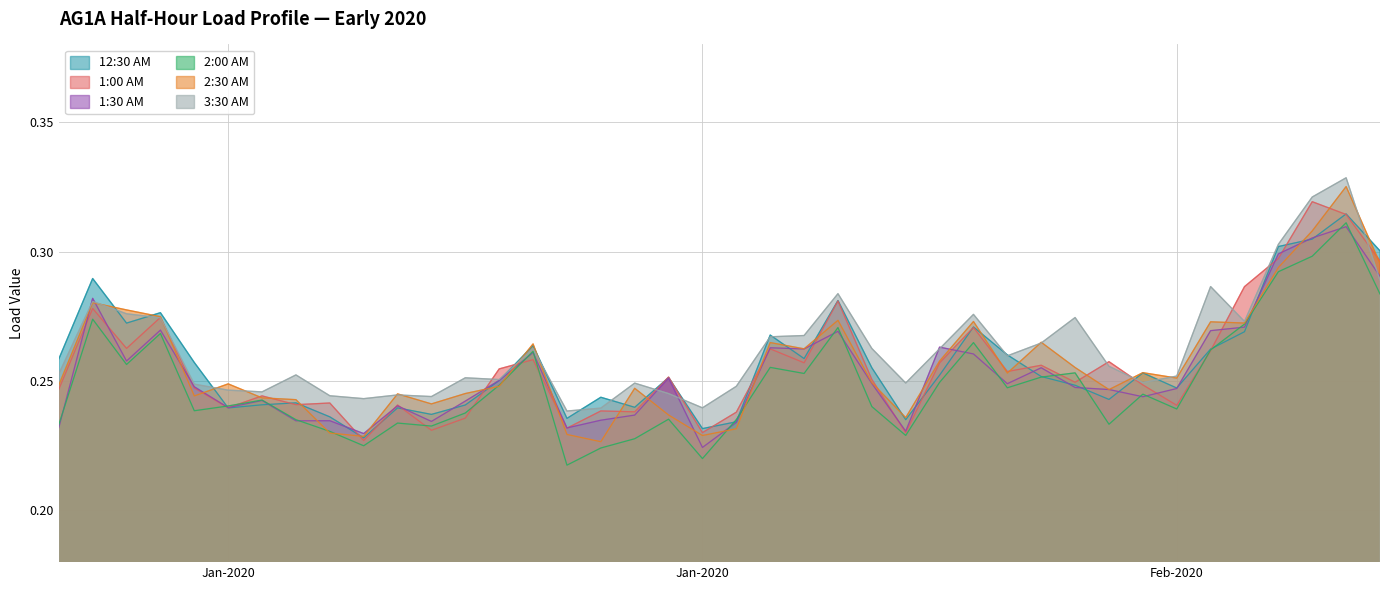

How many lines are shown in the chart?

6